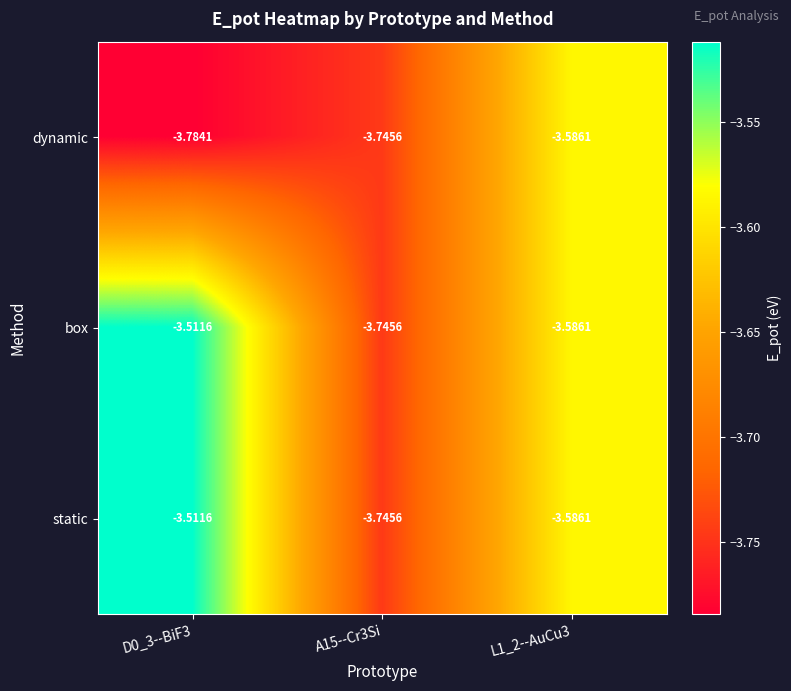

Is the value of dynamic at A15--Cr3Si greater than the value of box at D0_3--BiF3?

No